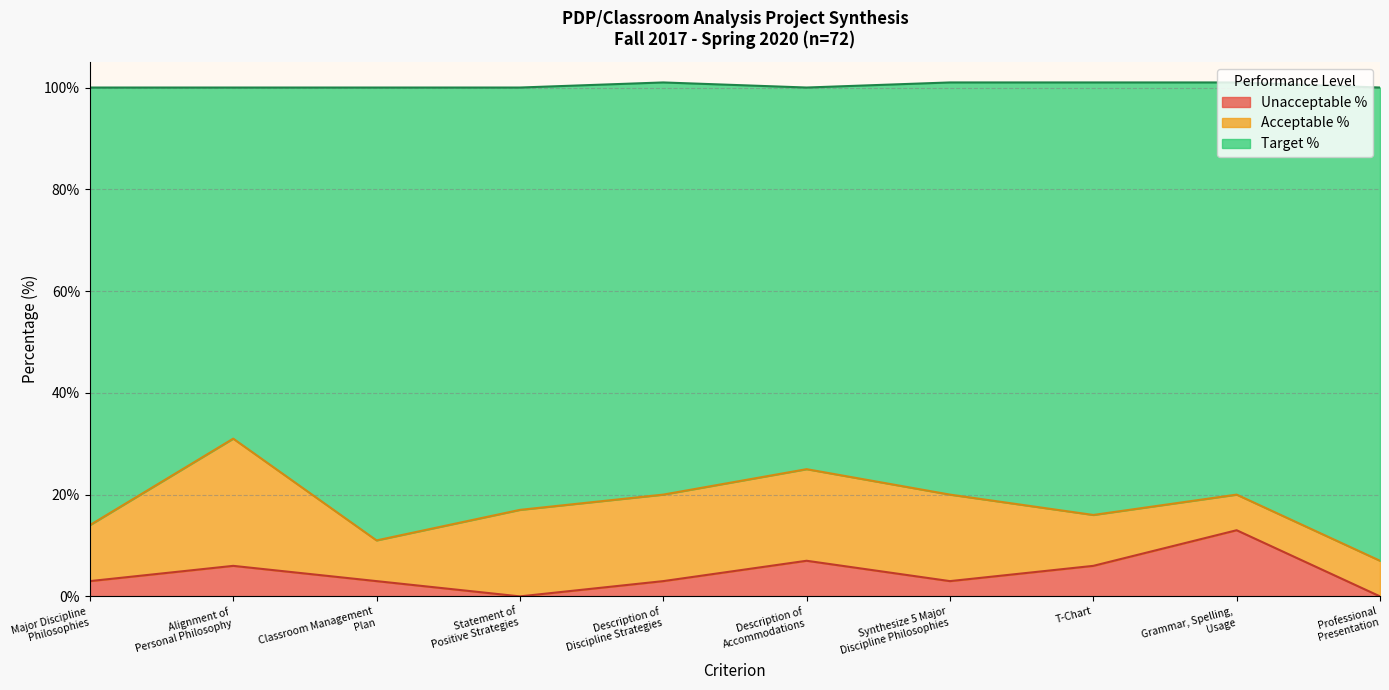

Does the chart have visible grid lines?

Yes